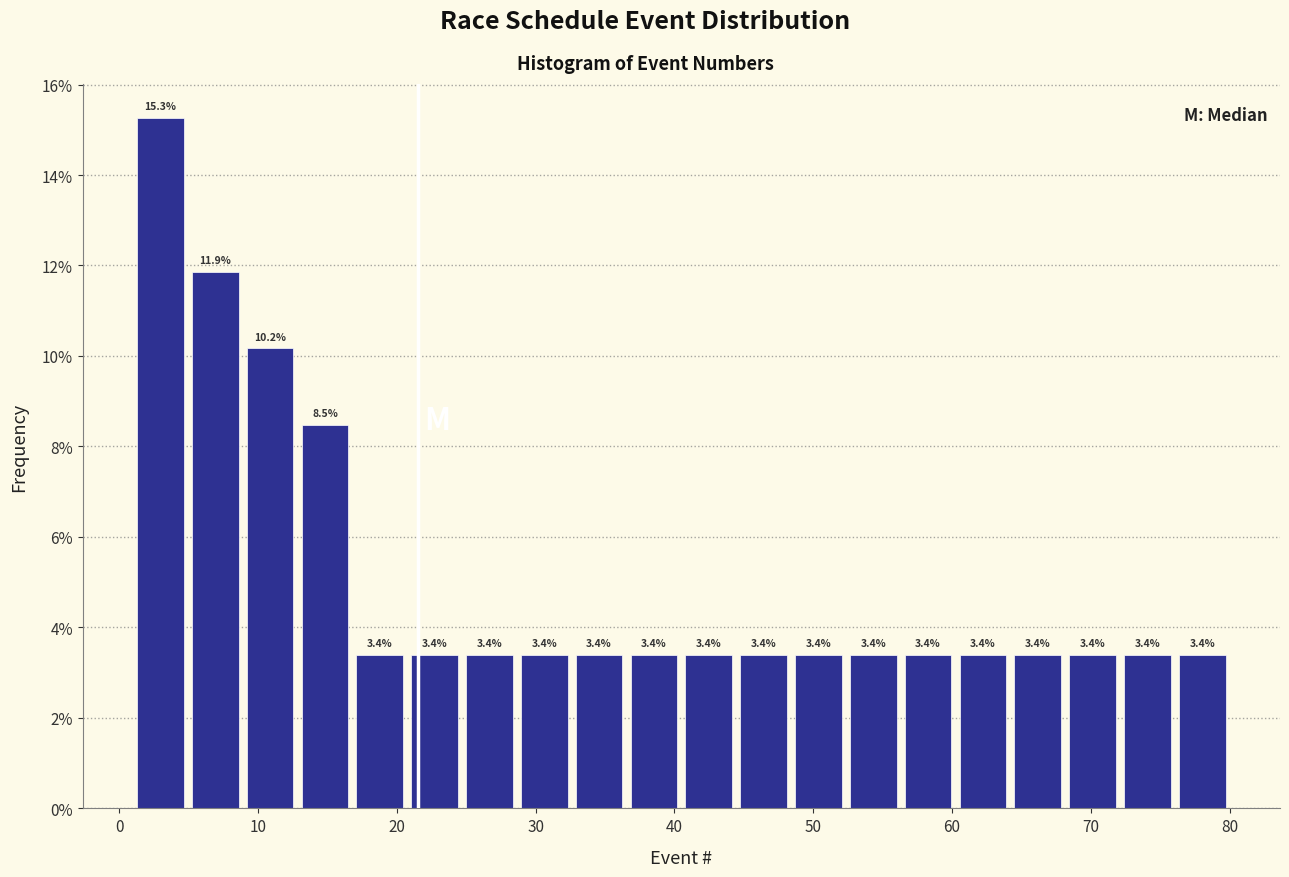

Around what value on the x-axis is the tallest bar? Give the approximate position of its centre, as read against the axis.

3